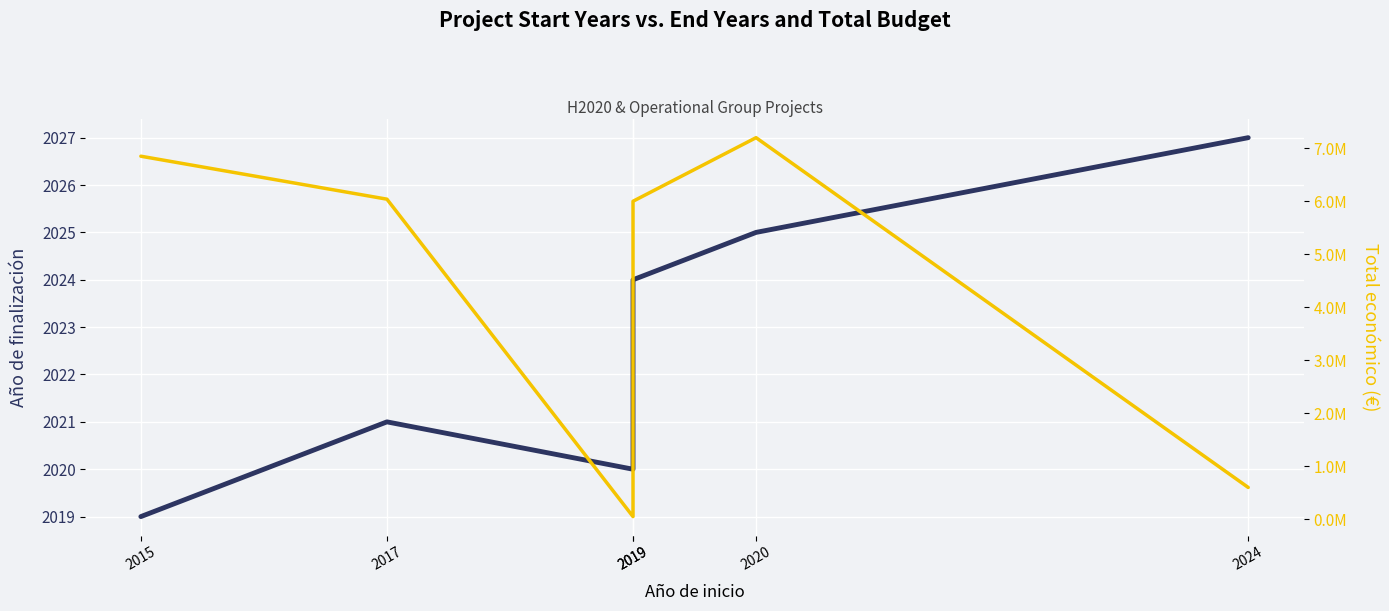

Reading left to right, what are all the values shown in this chart?

Año de finalización: 2015=2019	2017=2021	2019=2020	2019=2024	2020=2025	2024=2027
Total económico (€): 2015=6850000	2017=6039301	2019=50000	2019=5999968	2020=7199787	2024=600000